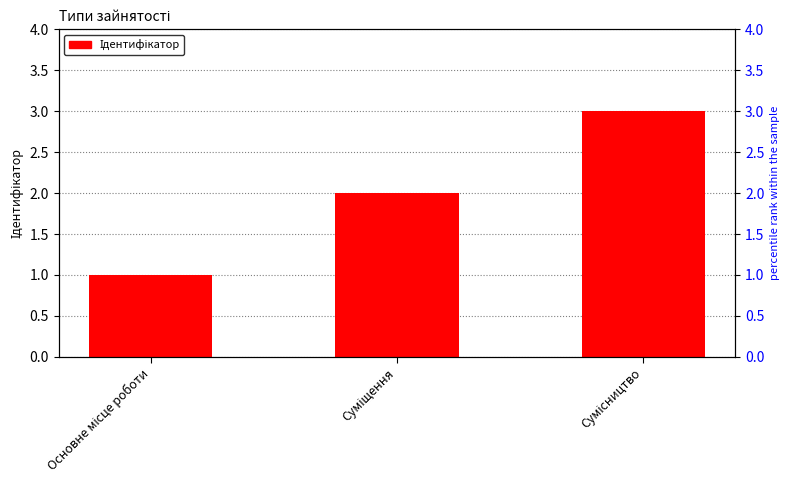

The chart shows a value of 1 at Основне місце роботи. True or false?

True